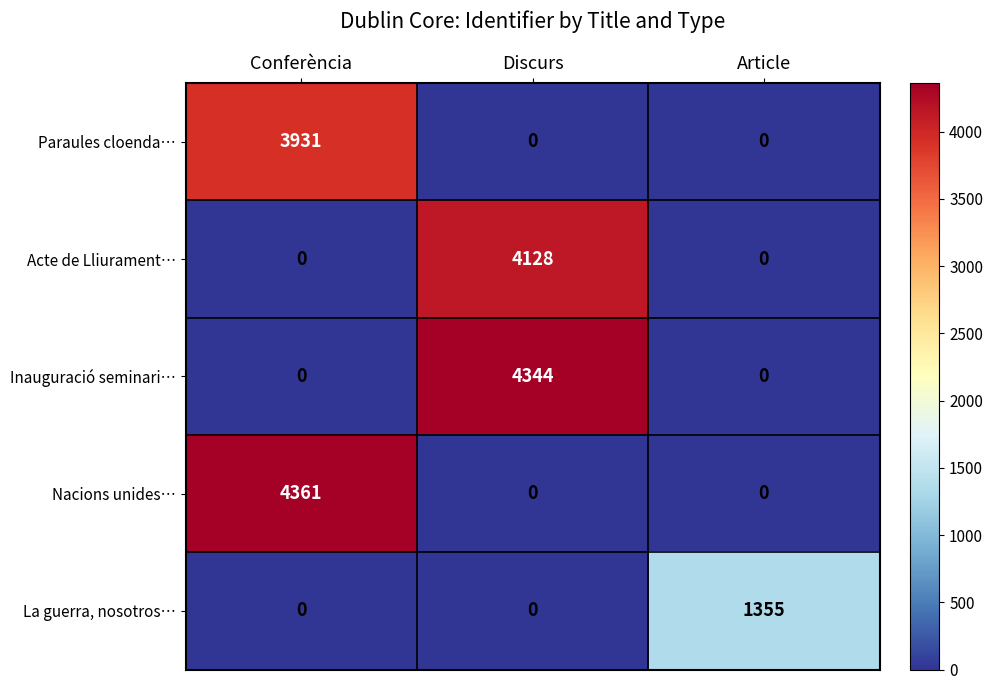

At how many categories does at least one series exceed 472?

3